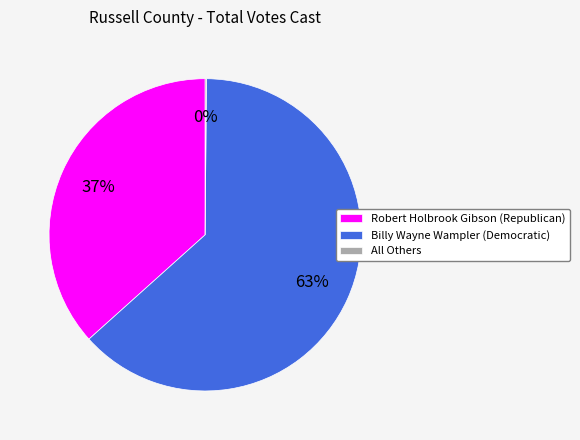

Approximately how many times larger is the value at Robert Holbrook Gibson (Republican) compared to Billy Wayne Wampler (Democratic)?

0.6